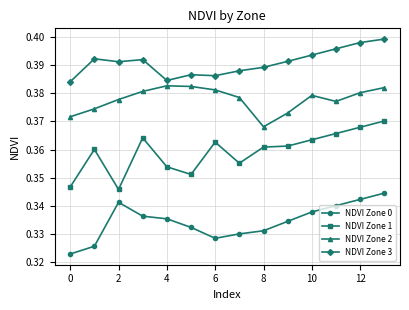

Which series has the largest range (max minus min)?

NDVI Zone 1